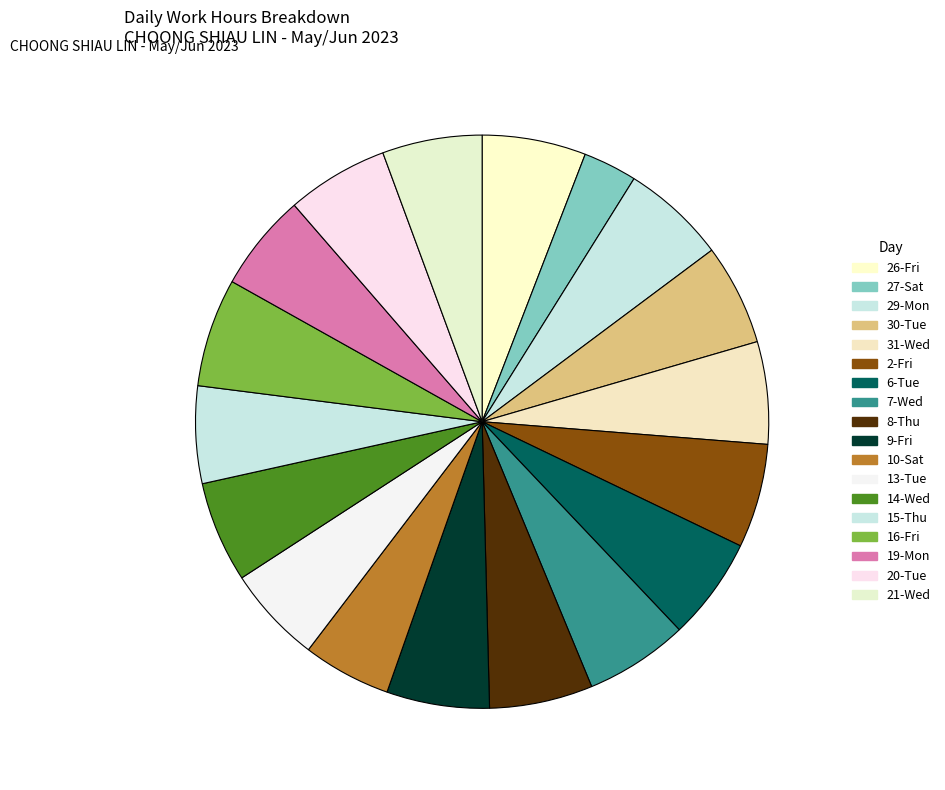

How many segments does this pie chart have?

18